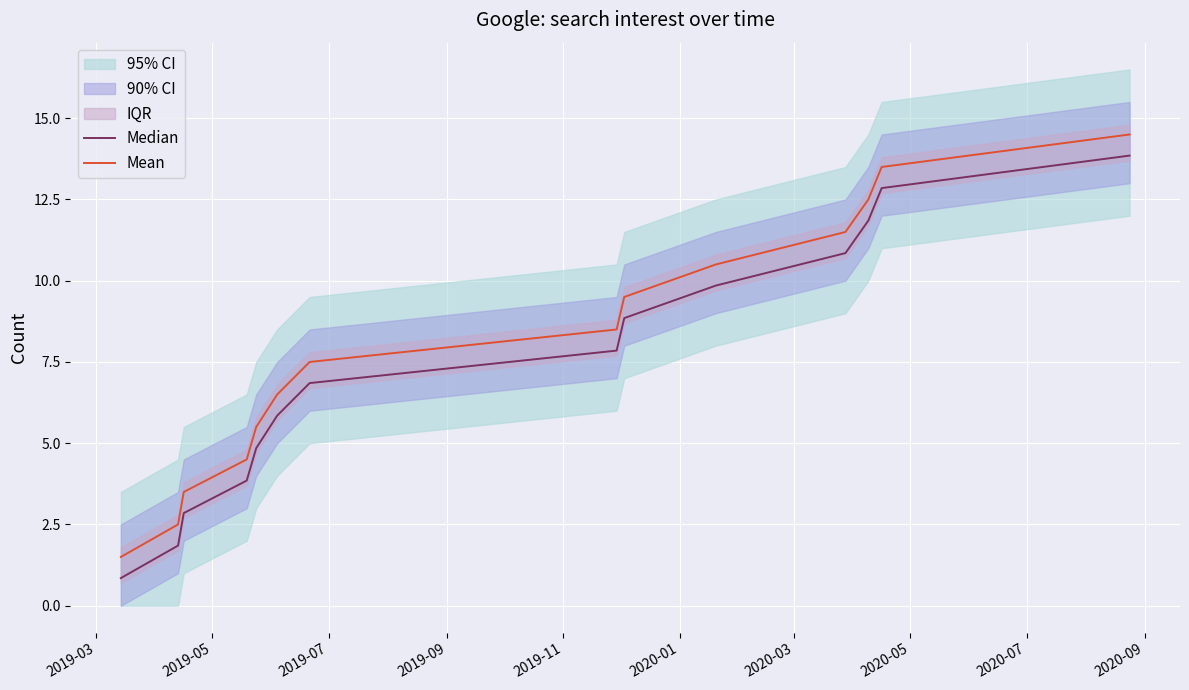

What is the sum of all Mean values?

112.0